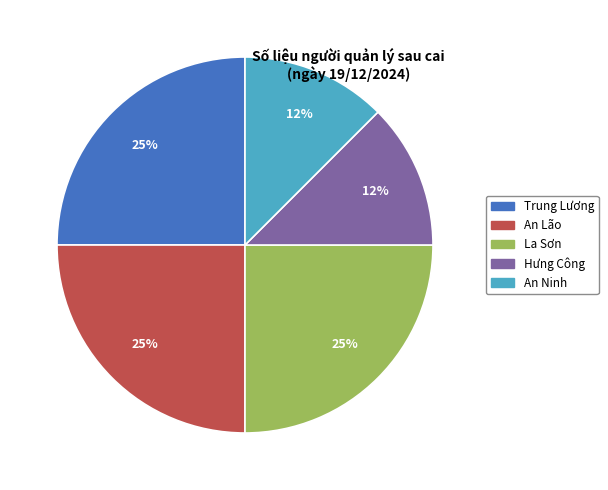

Is the sum of An Ninh and An Lão greater than half?

No